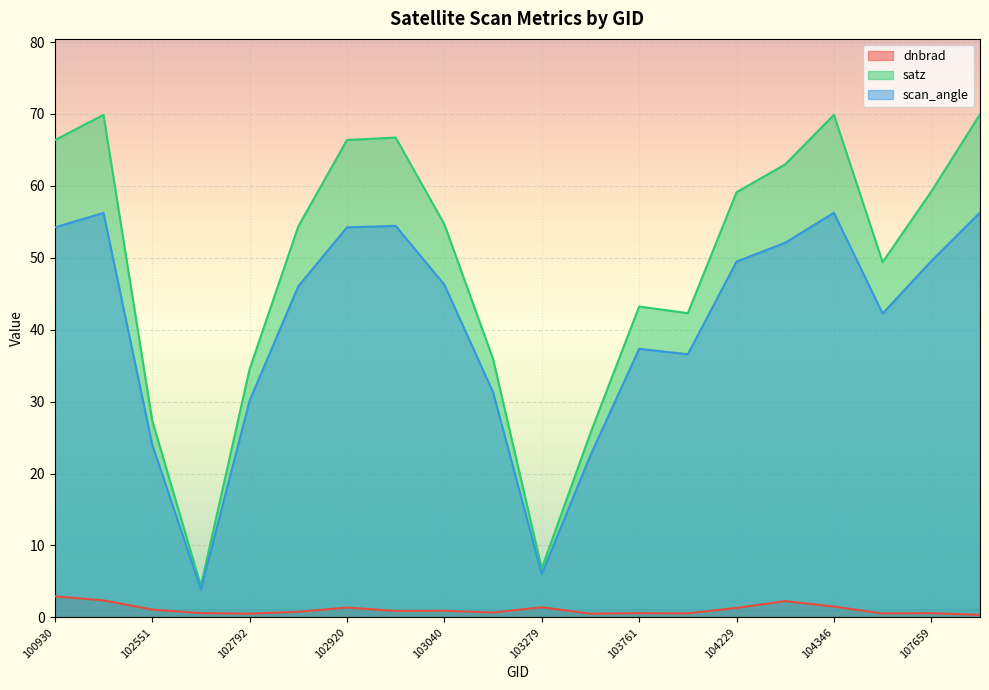

Which series has the largest total across all categories?

satz